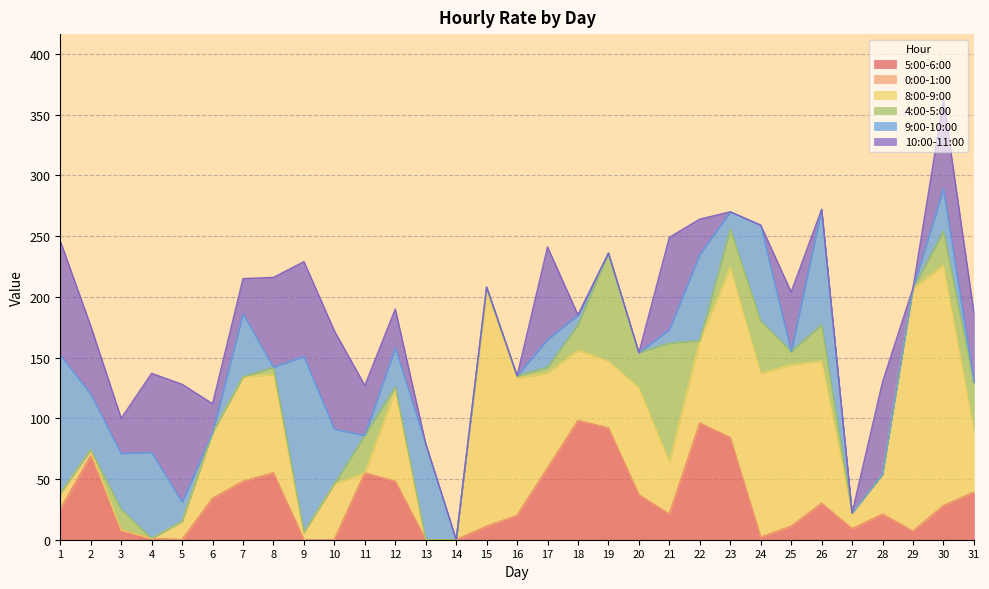

At which label does 5:00-6:00 first exceed 25?

2